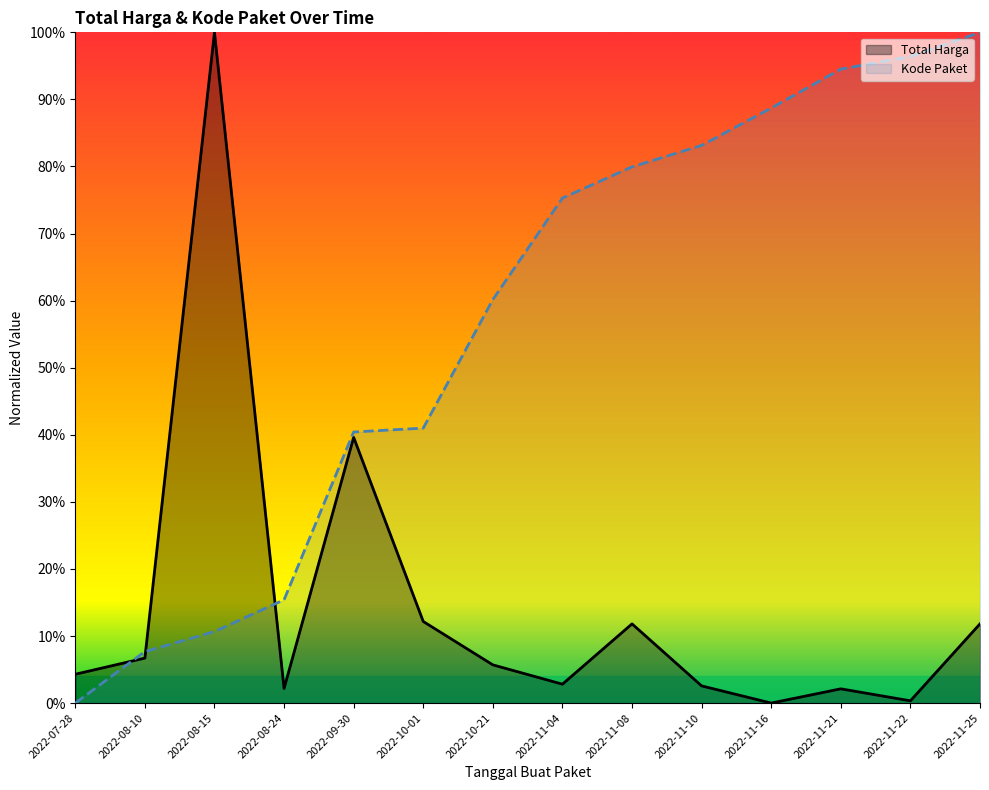

What is the total value across all series at 2022-11-21?

1.0